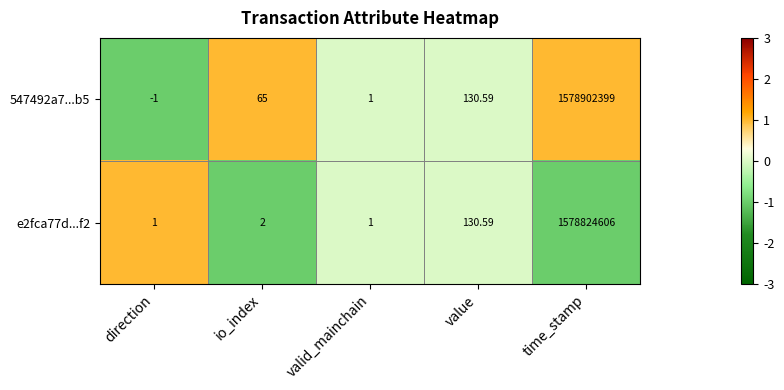

At which category does the chart reach its minimum across all series?

direction